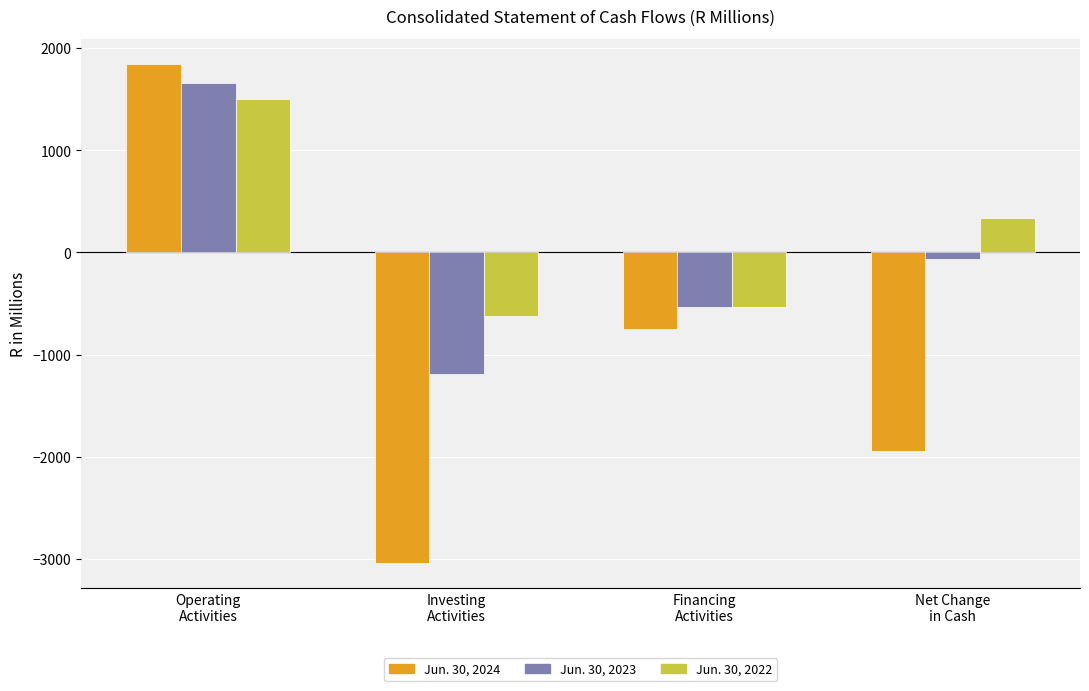

Reading right to left, transcribe all the data shown in this chart.

Jun. 30, 2024: Net Change
in Cash=-1948.1	Financing
Activities=-750.7	Investing
Activities=-3042.6	Operating
Activities=1845.2
Jun. 30, 2023: Net Change
in Cash=-63.1	Financing
Activities=-532.2	Investing
Activities=-1186.5	Operating
Activities=1655.6
Jun. 30, 2022: Net Change
in Cash=338.6	Financing
Activities=-533.0	Investing
Activities=-626.2	Operating
Activities=1497.8